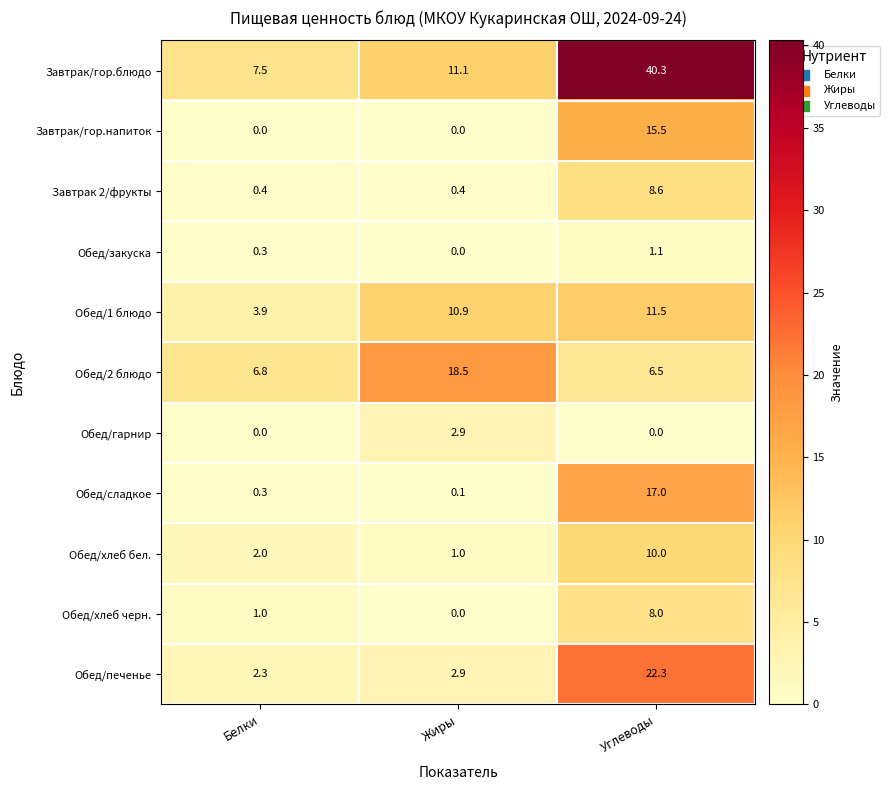

What is the sum of all Завтрак/гор.блюдо values?

58.9